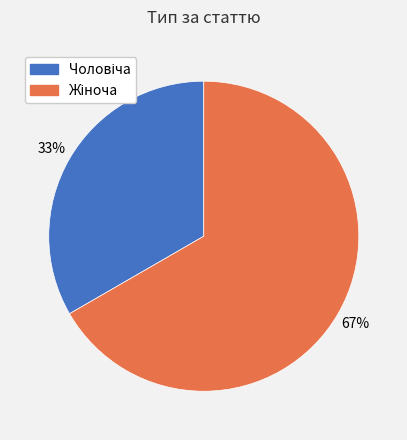

How many segments does this pie chart have?

2